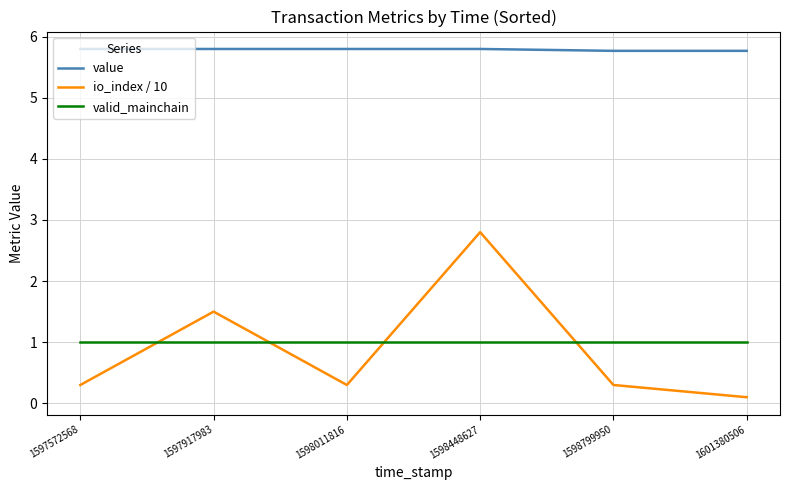

How many lines are shown in the chart?

3